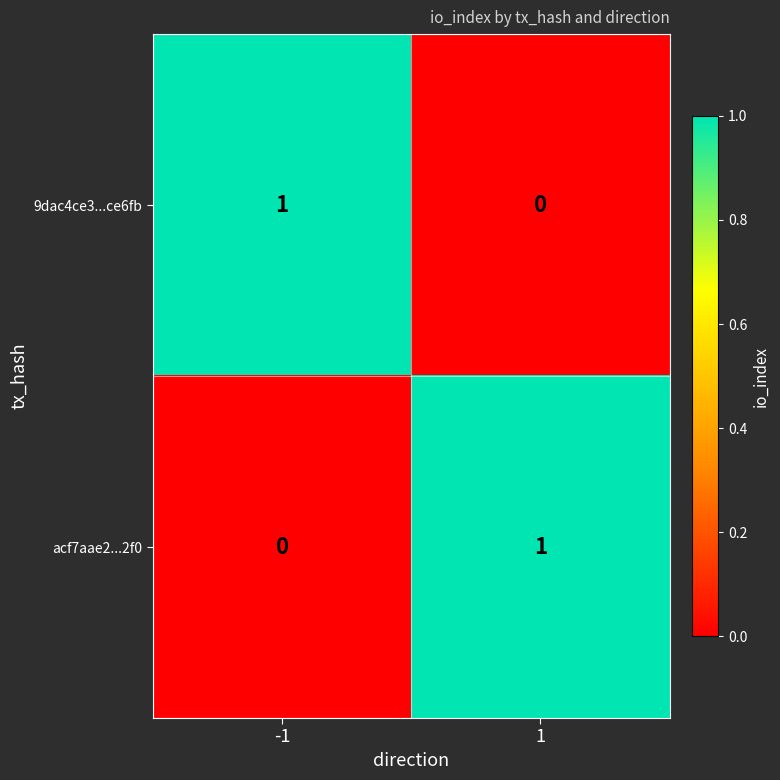

Is it true that acf7aae2...2f0 equals 1 at 1?

True